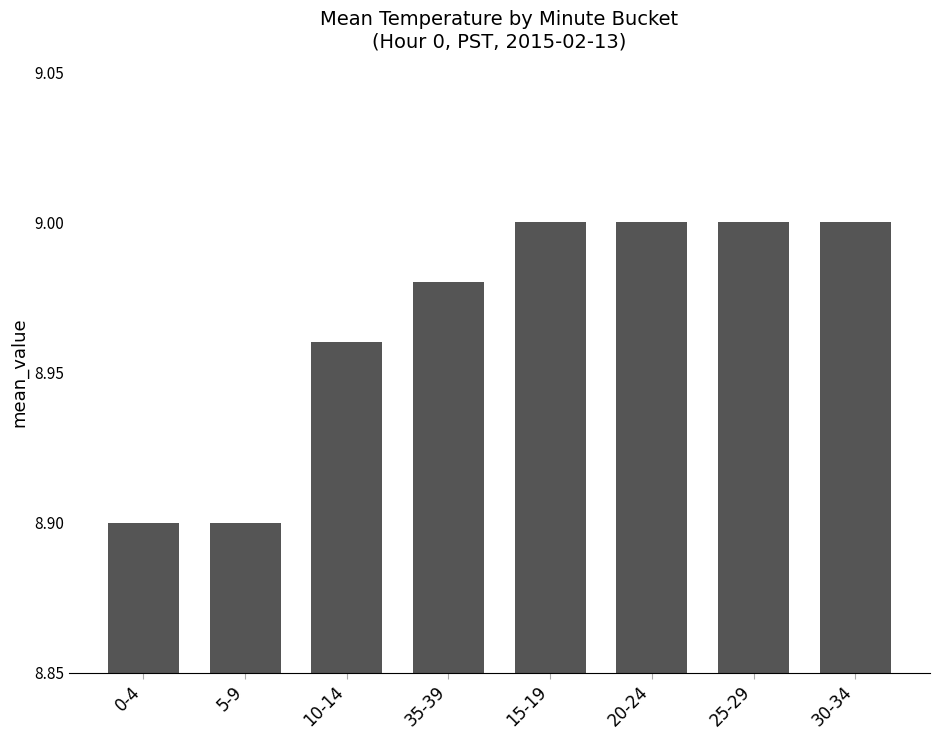

Approximately how many times larger is the value at 0-4 compared to 5-9?

1.0